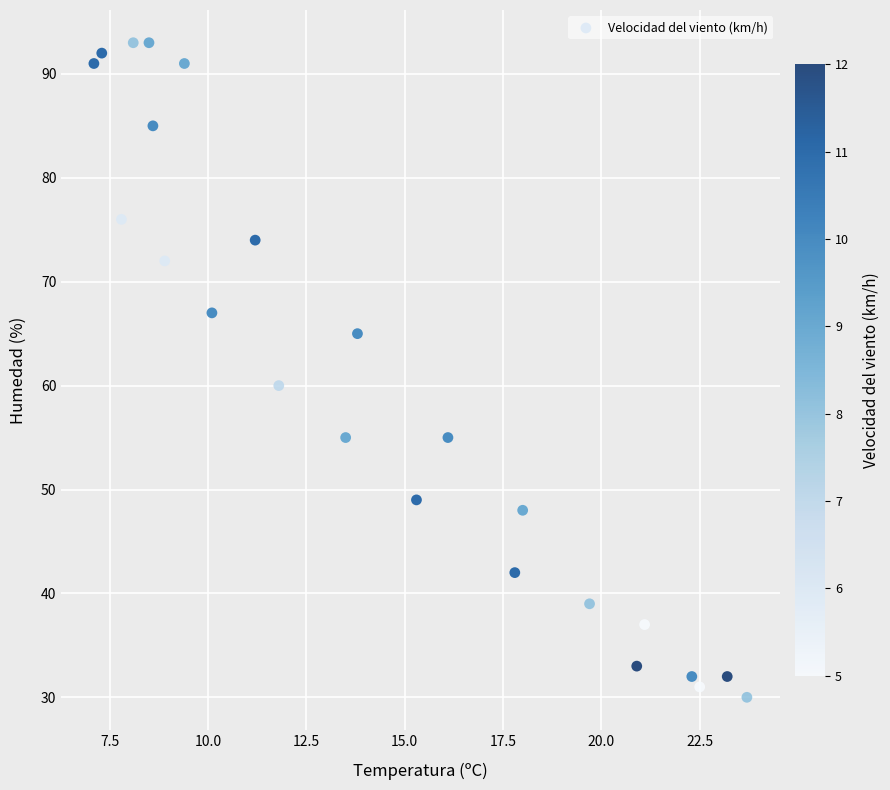

What Y value in the scatter plot is closest to 61?

60